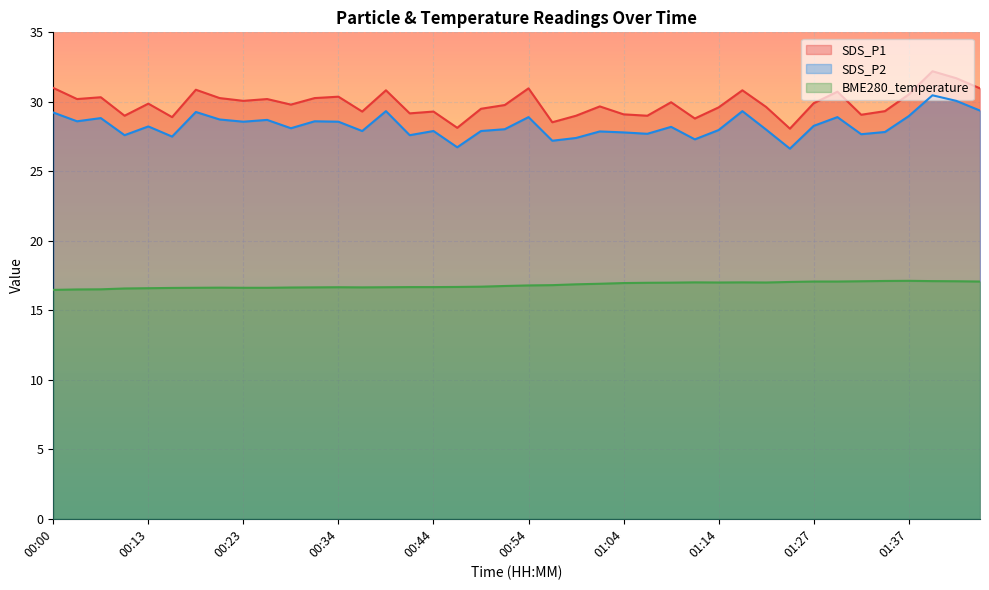

Which series has the largest total across all categories?

SDS_P1